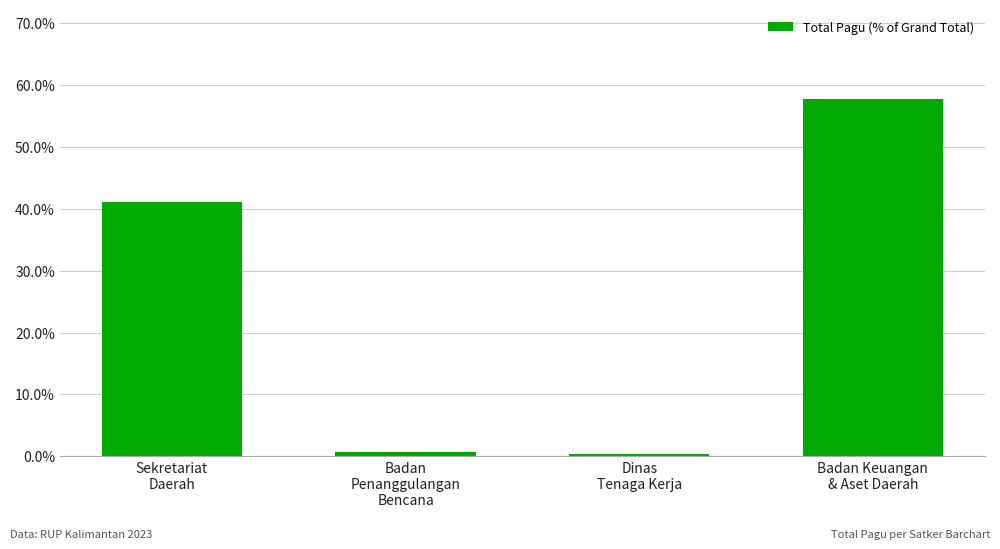

Are the bars grouped side by side (vs. stacked)?

No